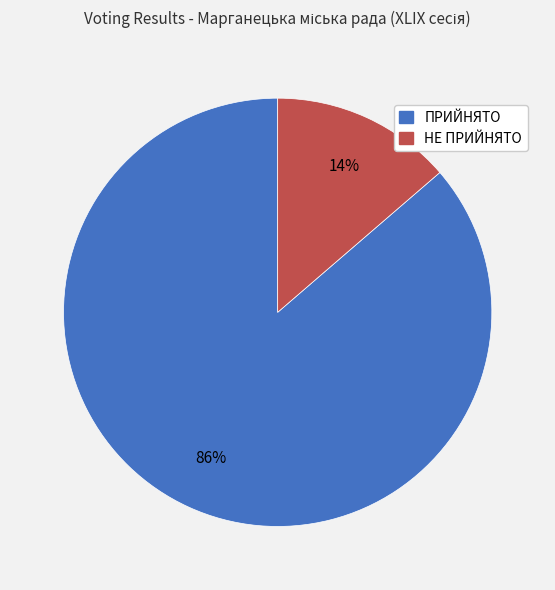

Is it true that ПРИЙНЯТО is 78% of the pie?

False